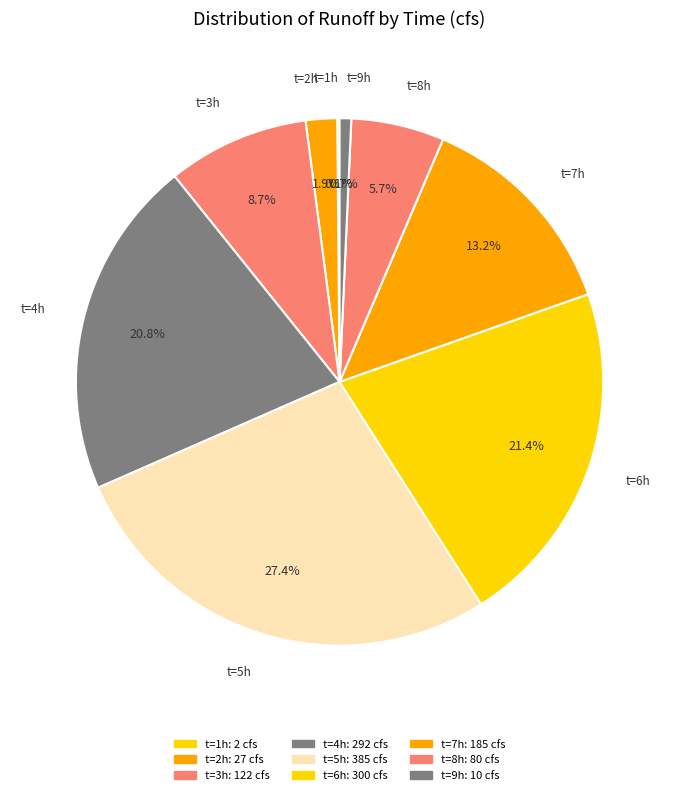

To the nearest percent, what is the difference between the largest and smallest slice percentages?

27%